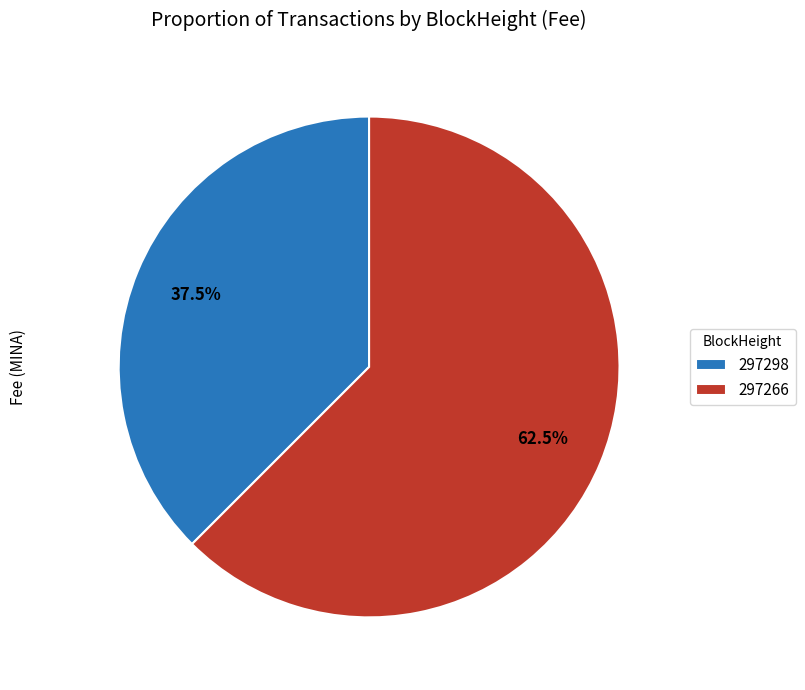

What portion of the pie excludes 297298?

62.5%